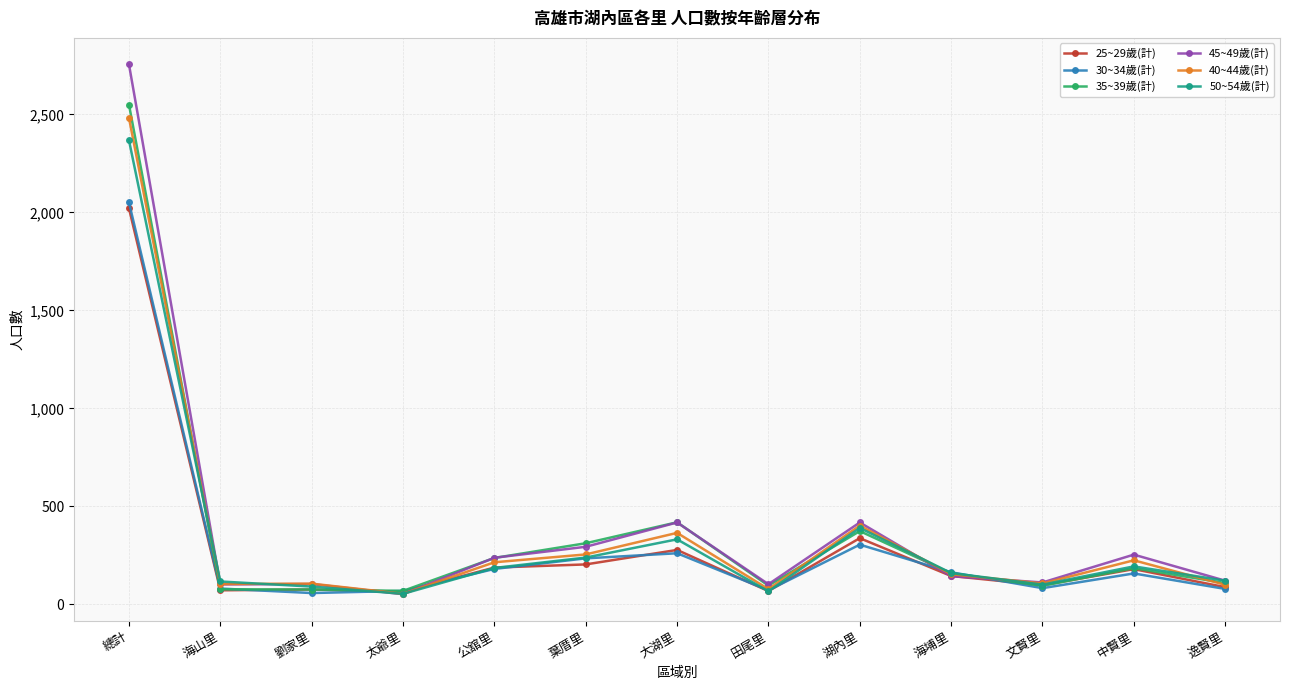

At which category is the sum across all series the highest?

總計